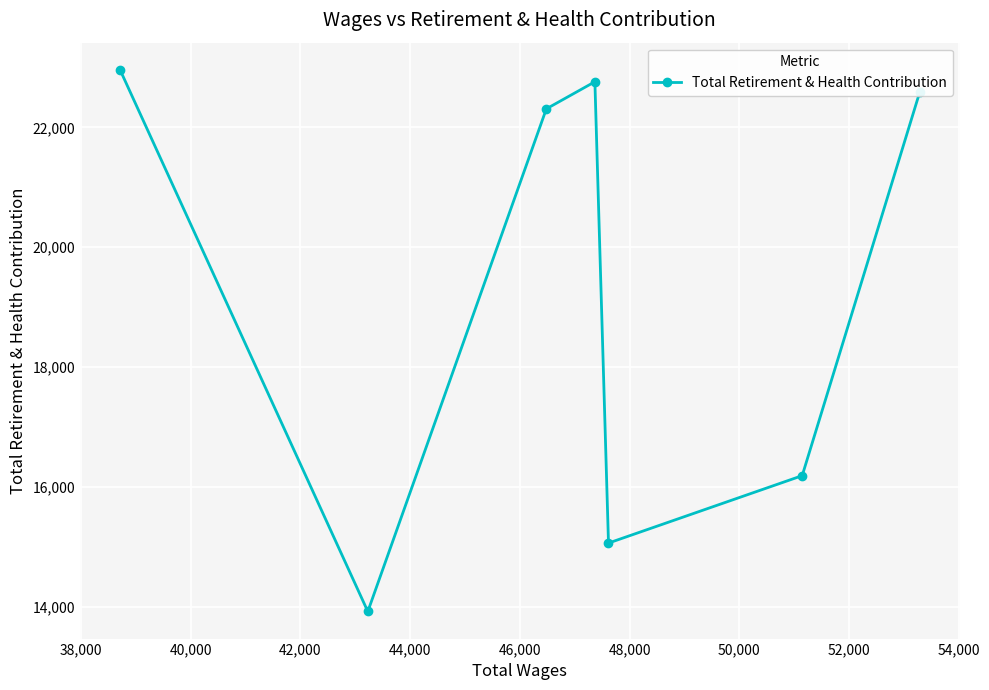

How many lines are shown in the chart?

1